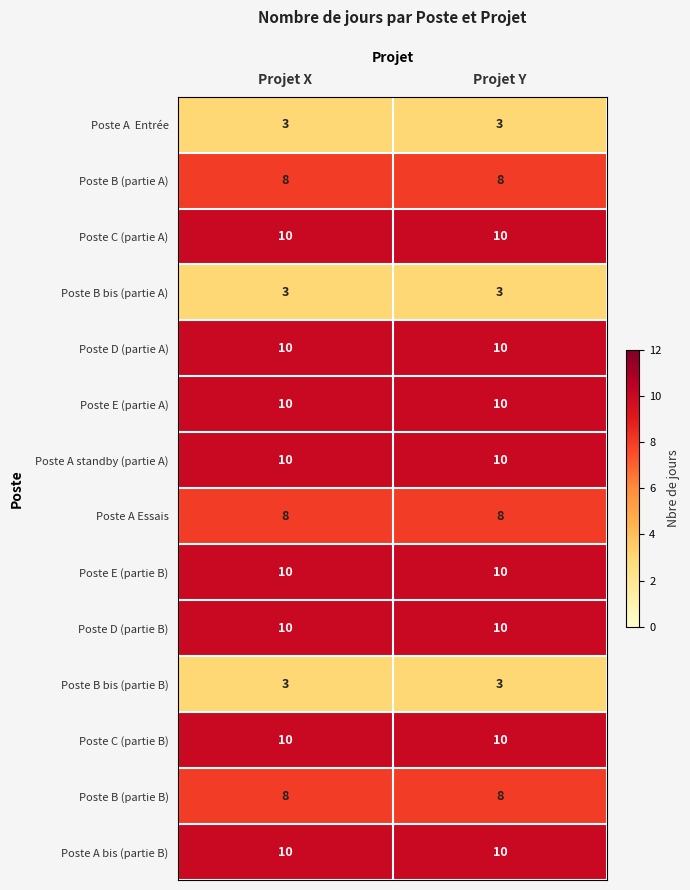

What is the difference between the highest and lowest values at Projet Y?

7